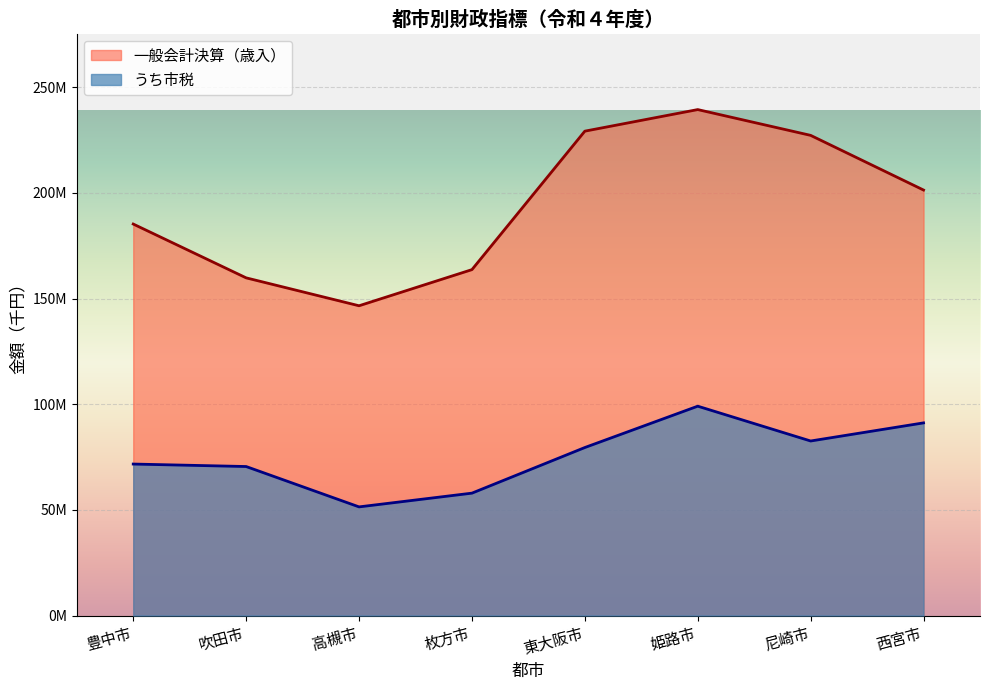

Which series has the largest total across all categories?

一般会計決算（歳入）